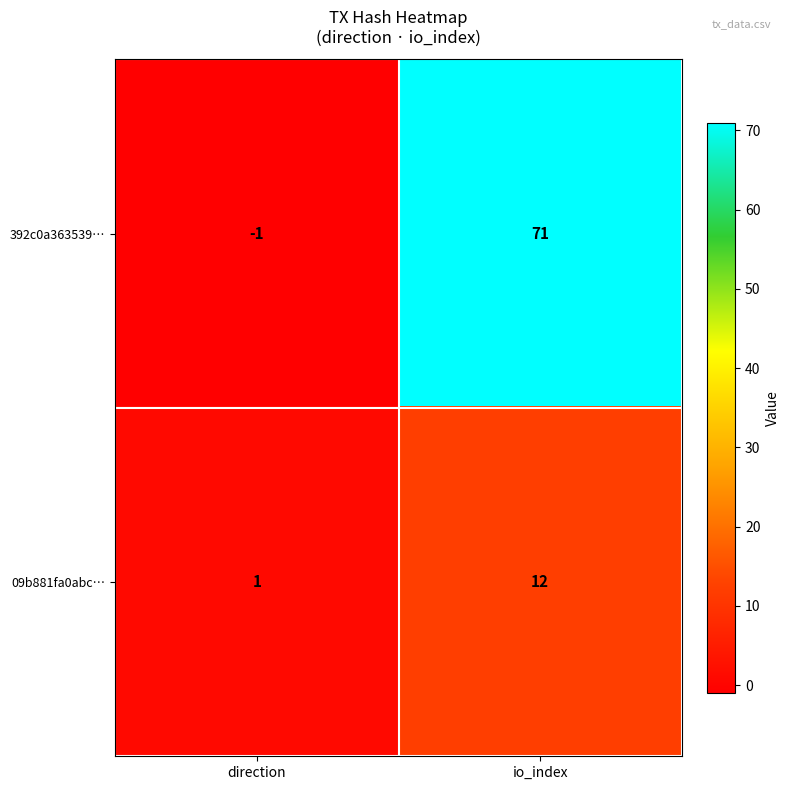

How many distinct data groups are displayed?

2